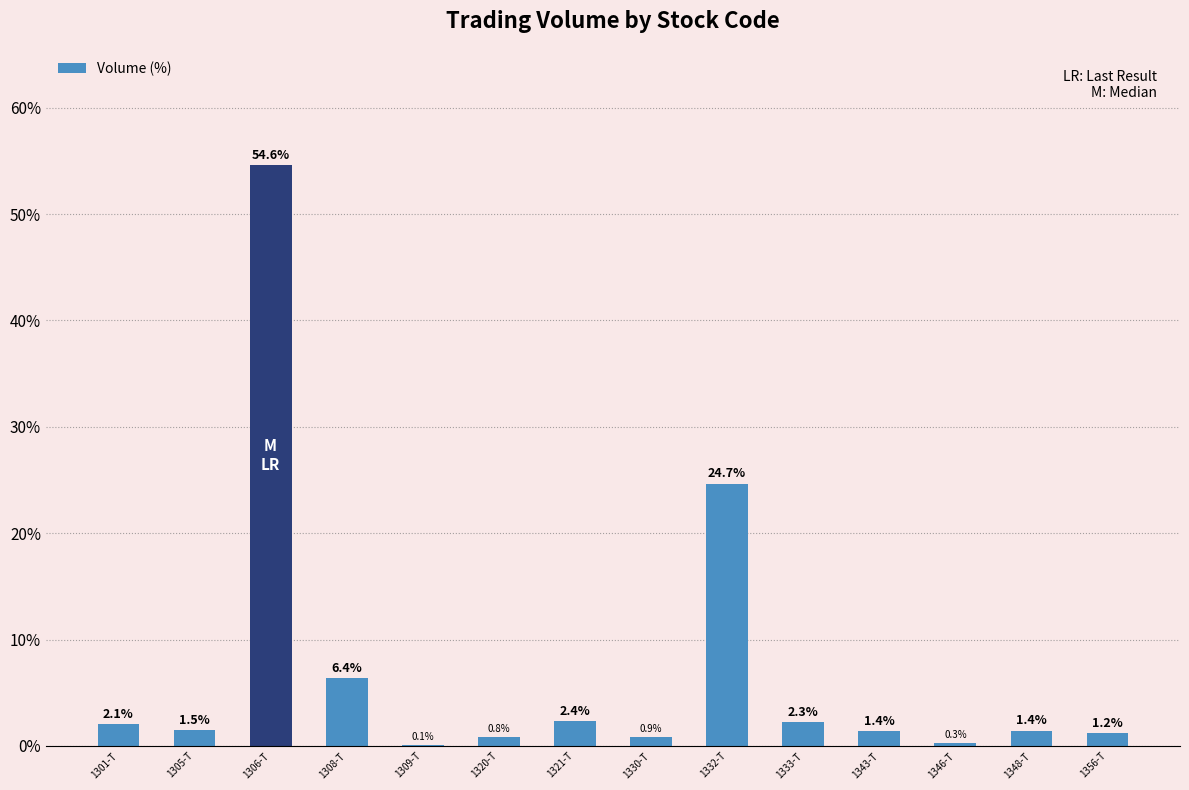

Which category has the highest value across all series?

1306-T